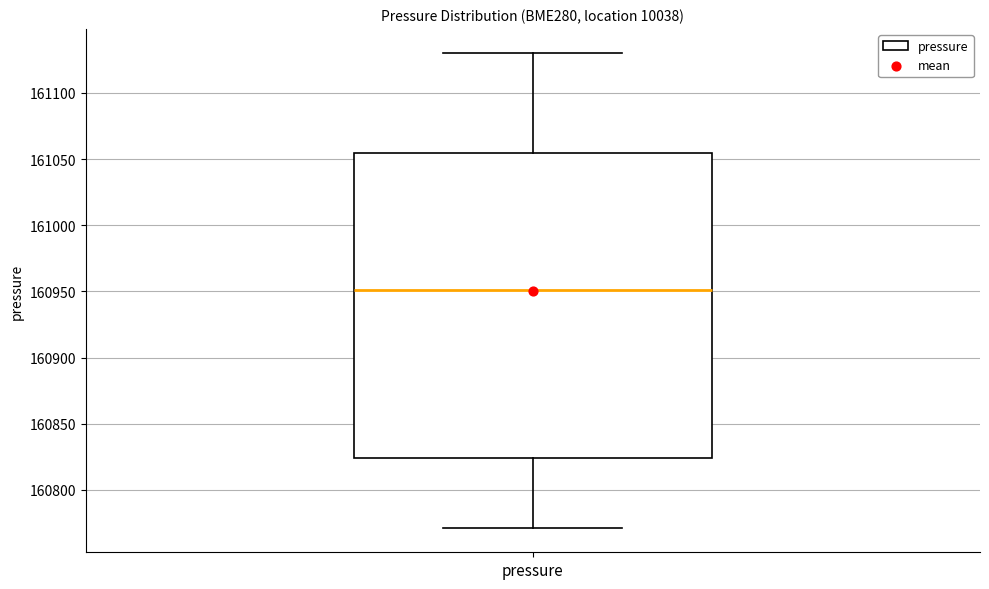

Transcribe this box plot: give where the median line is, the range the box spans, and where the two whiskers end, as read against the y-axis. The values are not printed on the chart, so give them approximately, as read against the axis.

median 160950, box 160825 to 161055, whiskers 160770 to 161130